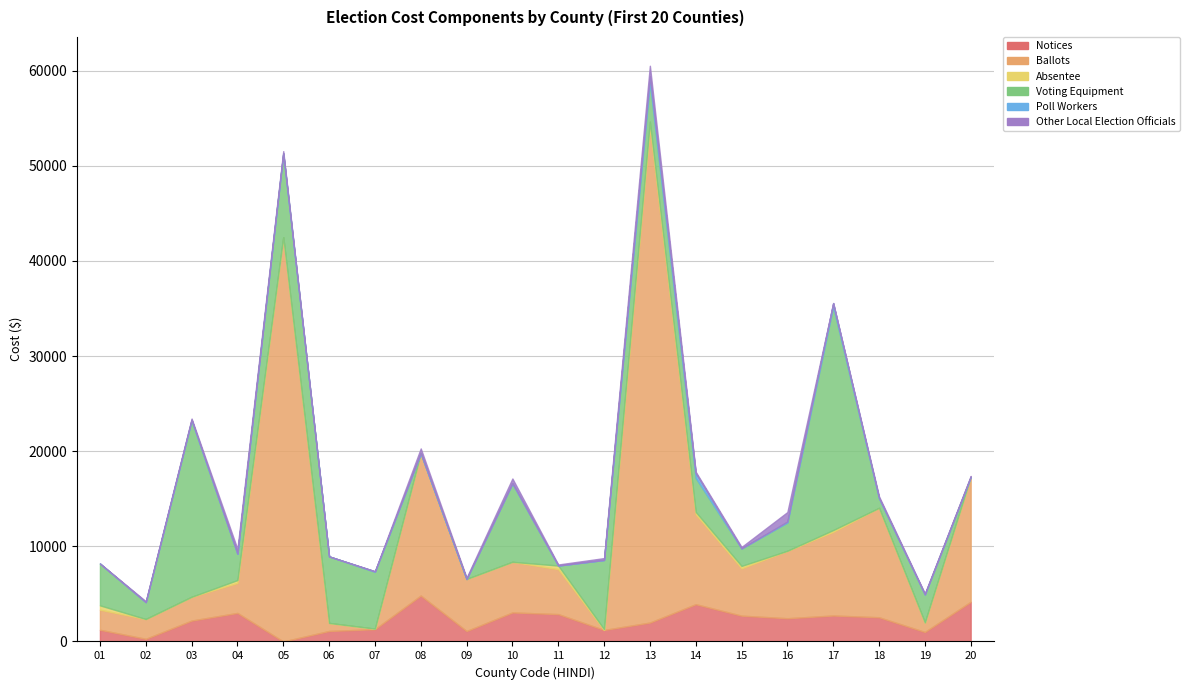

How many times do Absentee and Voting Equipment cross each other?

2